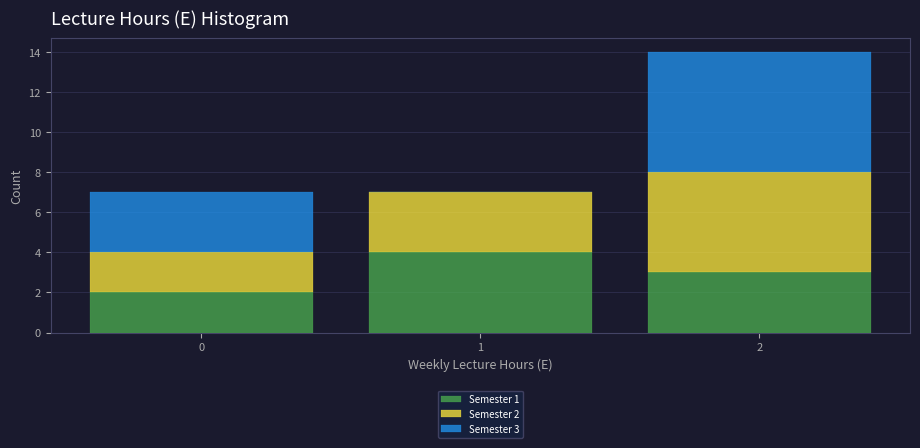

Which range on the x-axis has the tallest stacked bar (by total height)?

1.5 to 2.5